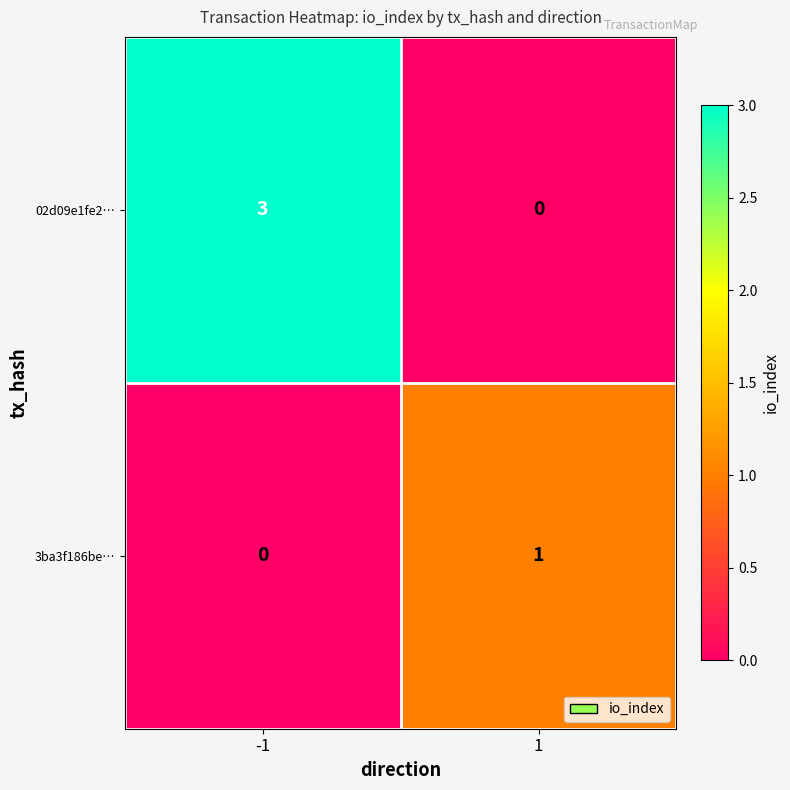

At which category is the sum across all series the highest?

-1